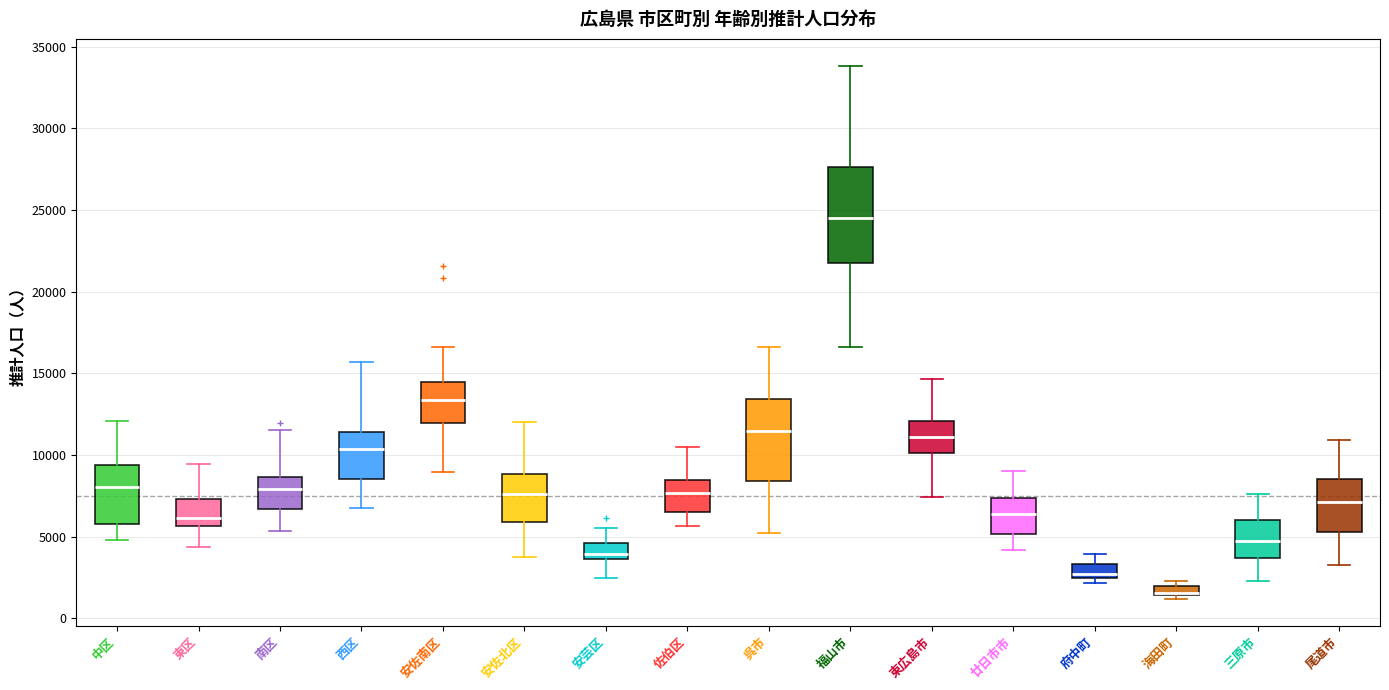

Where does the upper whisker of the box for 福山市 end on the y-axis? The values are not printed on the chart, so give them approximately, as read against the axis.

34000